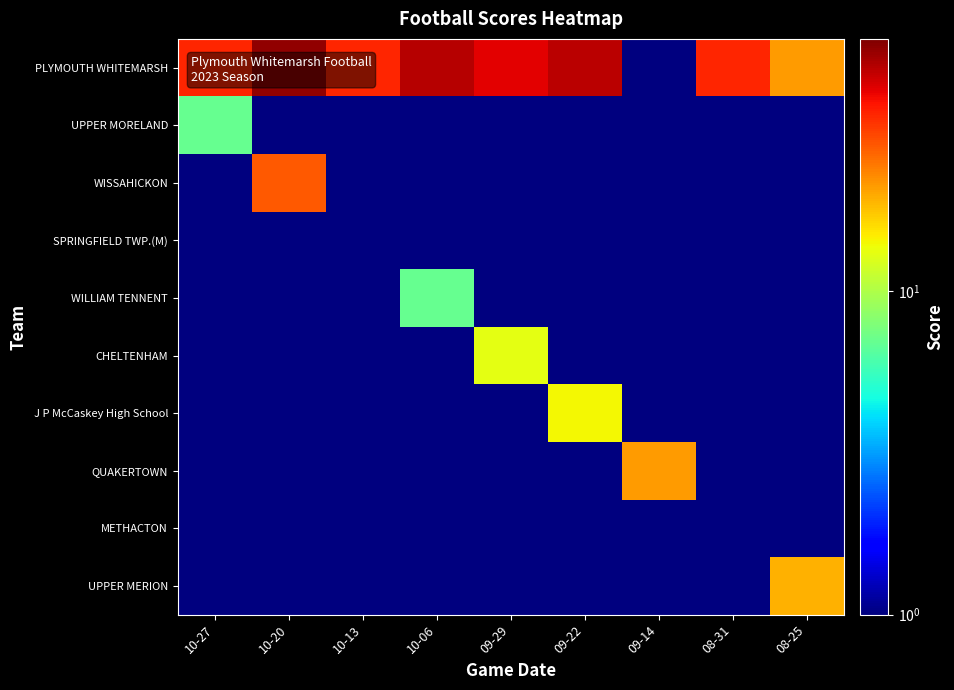

Reading left to right, extract all data points from this chart.

PLYMOUTH WHITEMARSH: 10-27=35.0	10-20=56.0	10-13=35.0	10-06=49.0	09-29=42.0	09-22=48.0	09-14=0.5	08-31=35.0	08-25=21.0
UPPER MORELAND: 10-27=7.0	10-20=0.5	10-13=0.5	10-06=0.5	09-29=0.5	09-22=0.5	09-14=0.5	08-31=0.5	08-25=0.5
WISSAHICKON: 10-27=0.5	10-20=28.0	10-13=0.5	10-06=0.5	09-29=0.5	09-22=0.5	09-14=0.5	08-31=0.5	08-25=0.5
SPRINGFIELD TWP.(M): 10-27=0.5	10-20=0.5	10-13=0.5	10-06=0.5	09-29=0.5	09-22=0.5	09-14=0.5	08-31=0.5	08-25=0.5
WILLIAM TENNENT: 10-27=0.5	10-20=0.5	10-13=0.5	10-06=7.0	09-29=0.5	09-22=0.5	09-14=0.5	08-31=0.5	08-25=0.5
CHELTENHAM: 10-27=0.5	10-20=0.5	10-13=0.5	10-06=0.5	09-29=13.0	09-22=0.5	09-14=0.5	08-31=0.5	08-25=0.5
J P McCaskey High School: 10-27=0.5	10-20=0.5	10-13=0.5	10-06=0.5	09-29=0.5	09-22=14.0	09-14=0.5	08-31=0.5	08-25=0.5
QUAKERTOWN: 10-27=0.5	10-20=0.5	10-13=0.5	10-06=0.5	09-29=0.5	09-22=0.5	09-14=21.0	08-31=0.5	08-25=0.5
METHACTON: 10-27=0.5	10-20=0.5	10-13=0.5	10-06=0.5	09-29=0.5	09-22=0.5	09-14=0.5	08-31=0.5	08-25=0.5
UPPER MERION: 10-27=0.5	10-20=0.5	10-13=0.5	10-06=0.5	09-29=0.5	09-22=0.5	09-14=0.5	08-31=0.5	08-25=19.0